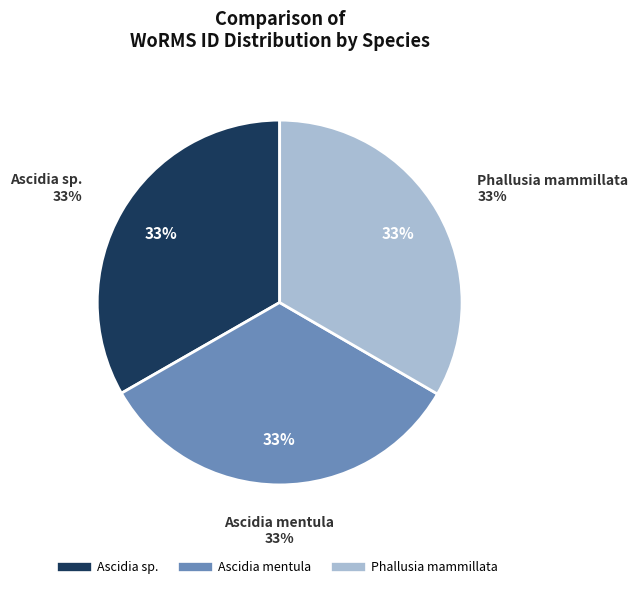

Which slice is the largest?

Phallusia mammillata